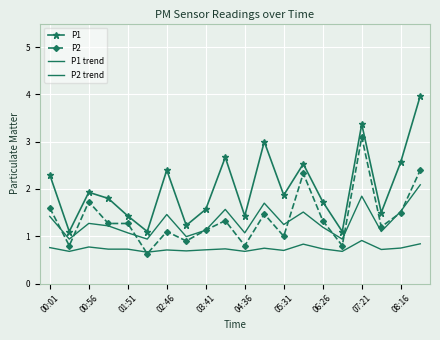

Which series has the widest spread of values?

P1